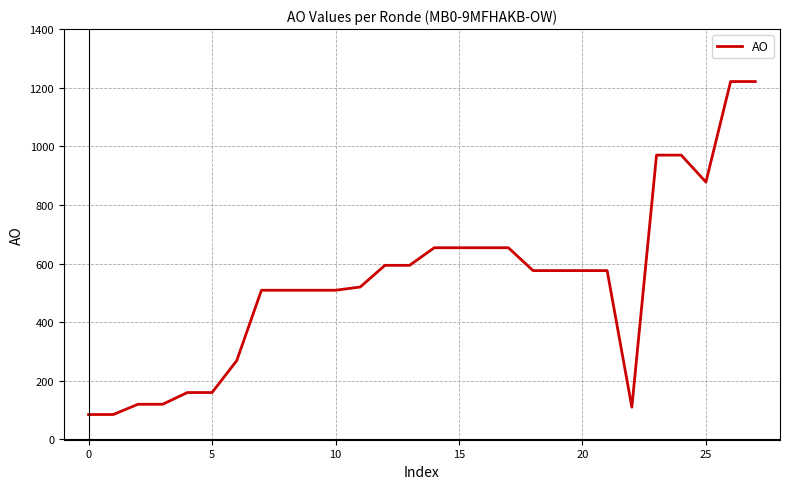

Reading left to right, transcribe all the data shown in this chart.

85	85	120	120	160	160	269	509	509	509	509	520	594	594	654	654	654	654	576	576	576	576	110	970	970	878	1221	1221